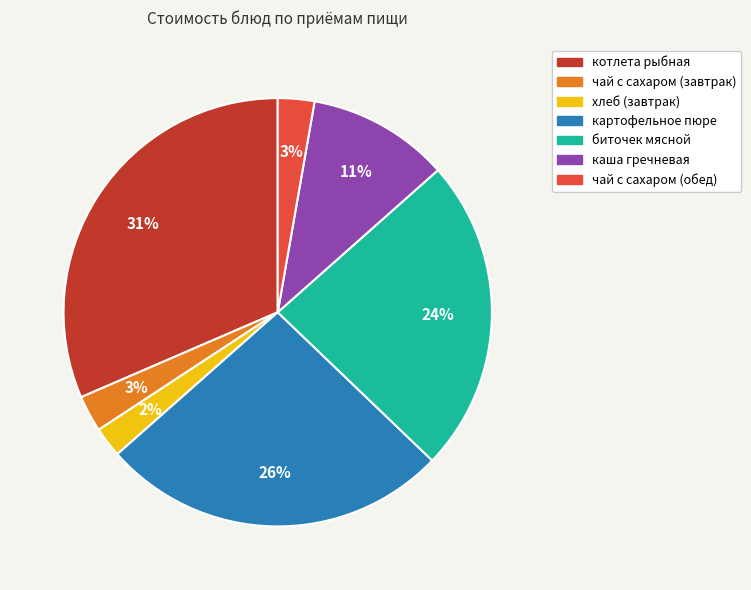

What is the ratio of the value at чай с сахаром (завтрак) to the value at котлета рыбная?

0.1